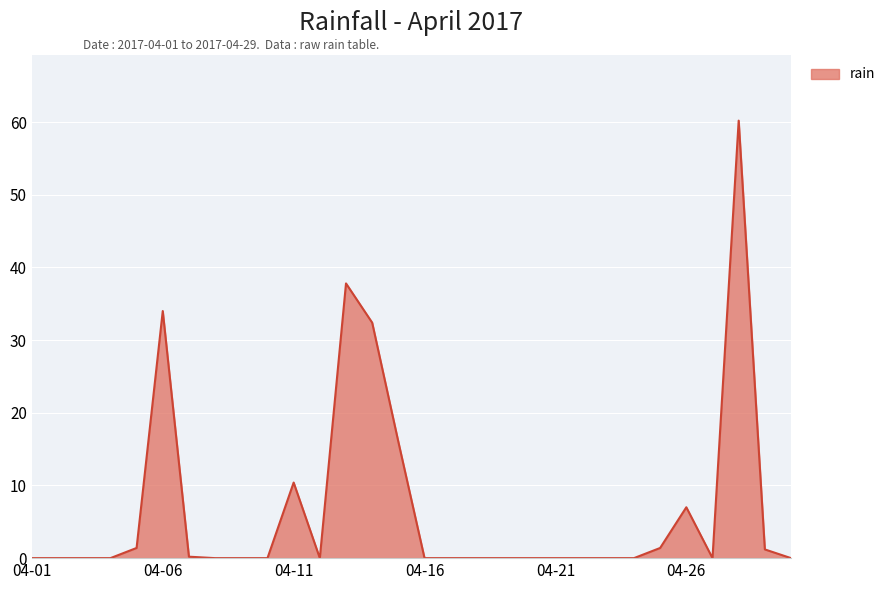

What is the greatest value displayed?

60.2